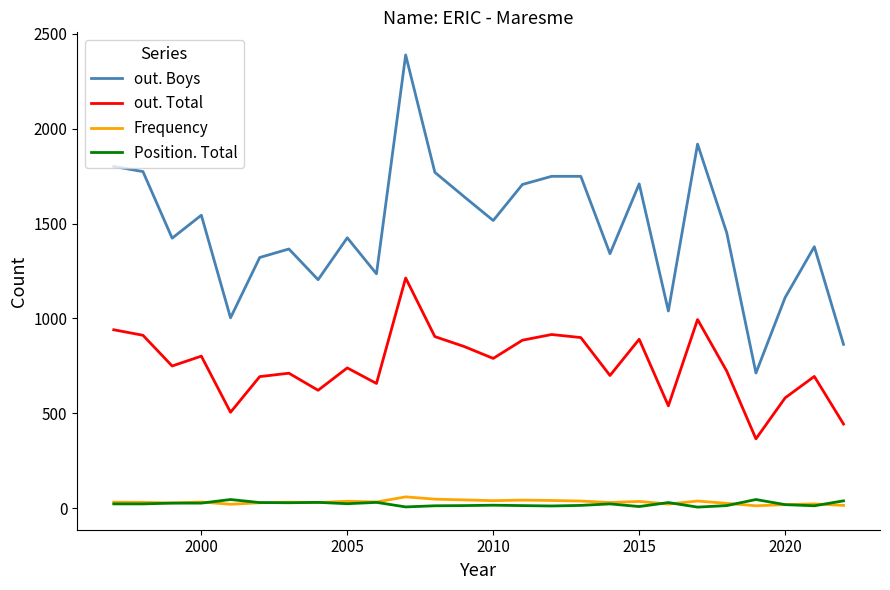

Which series has the largest range (max minus min)?

out. Boys